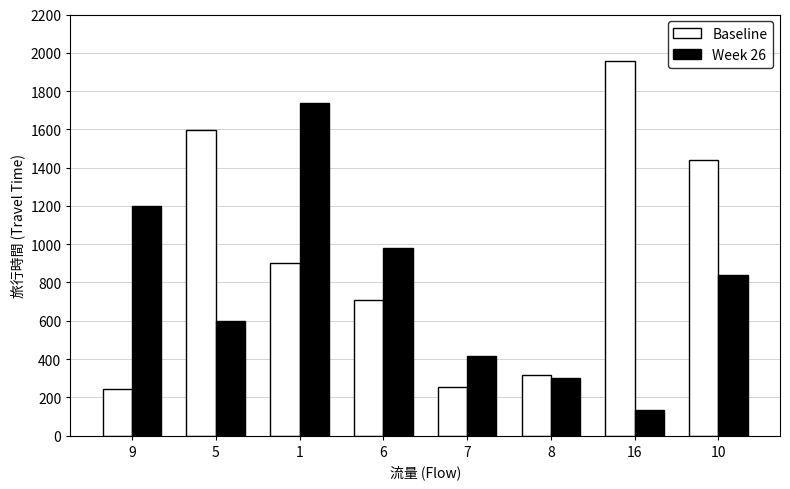

How many distinct data groups are displayed?

2